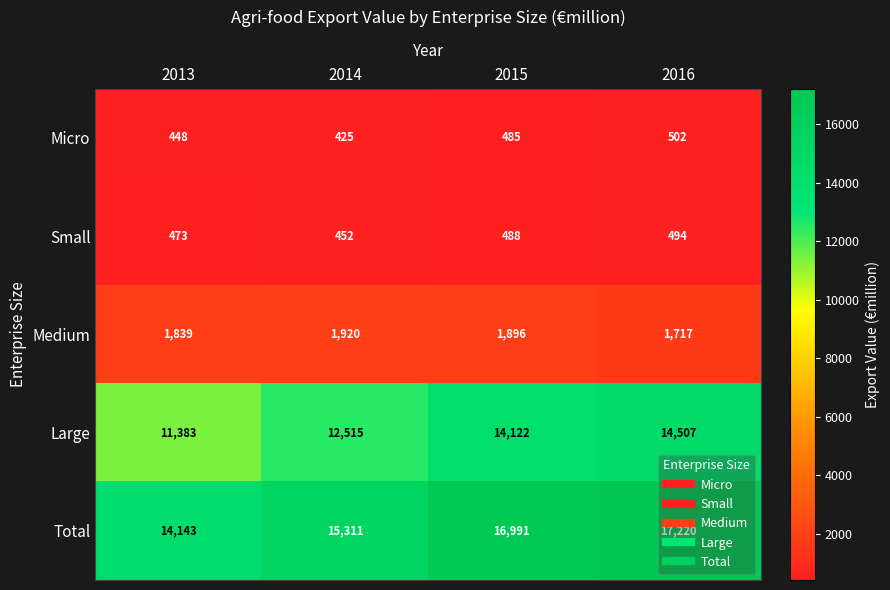

Which series has the widest spread of values?

Large